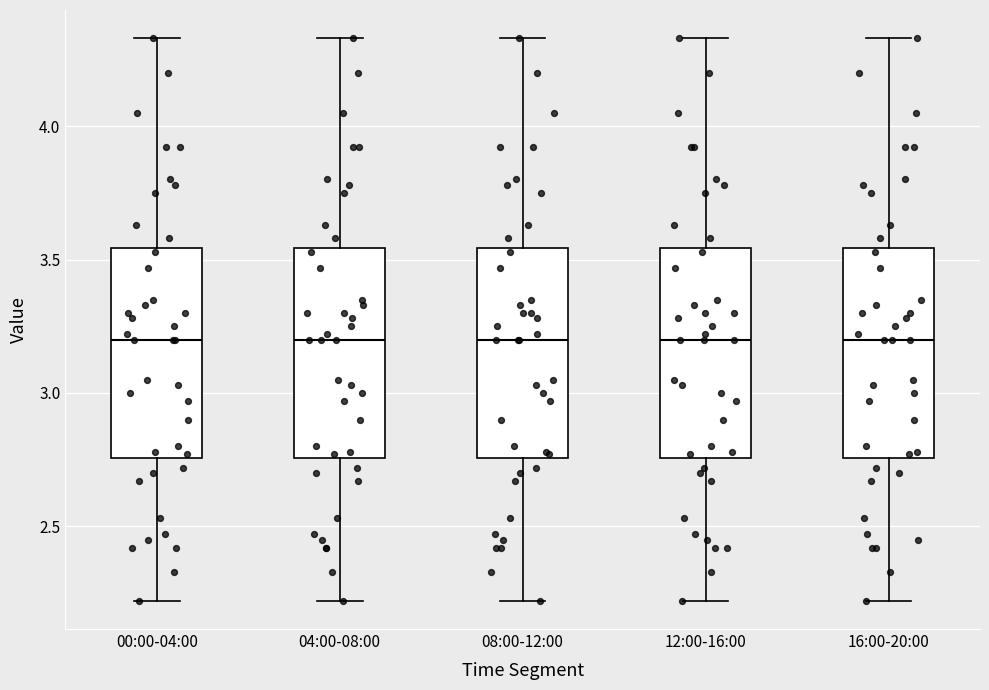

Reading left to right, transcribe this box plot: for each box, give where its median line is, the range the box spans, and where its two whiskers end, as read against the y-axis. The values are not printed on the chart, so give them approximately, as read against the axis.

00:00-04:00: median 3.20, box 2.75 to 3.55, whiskers 2.20 to 4.35
04:00-08:00: median 3.20, box 2.75 to 3.55, whiskers 2.20 to 4.35
08:00-12:00: median 3.20, box 2.75 to 3.55, whiskers 2.20 to 4.35
12:00-16:00: median 3.20, box 2.75 to 3.55, whiskers 2.20 to 4.35
16:00-20:00: median 3.20, box 2.75 to 3.55, whiskers 2.20 to 4.35